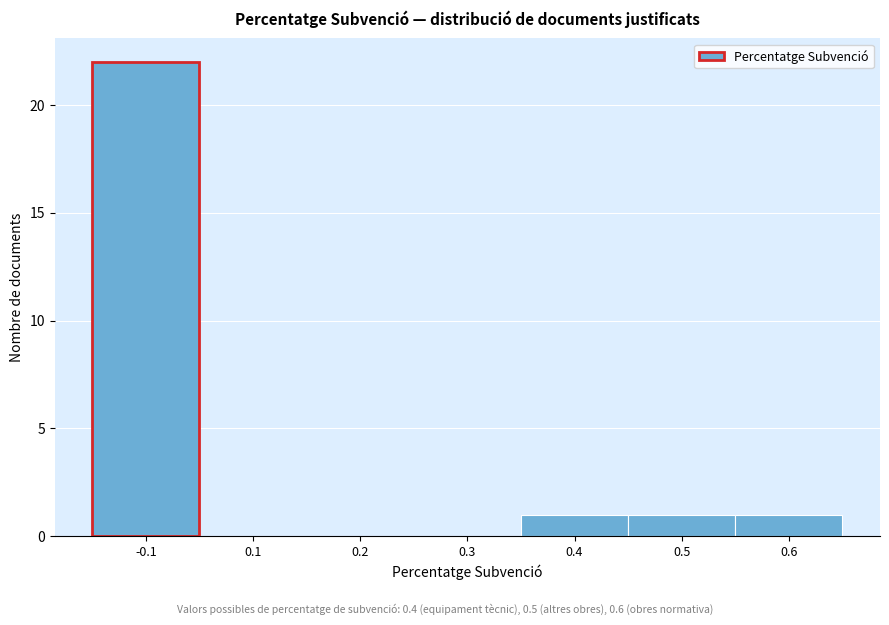

Reading left to right, what are all the values shown in this chart?

-0.1=22	0.1=0	0.2=0	0.3=0	0.4=1	0.5=1	0.6=1